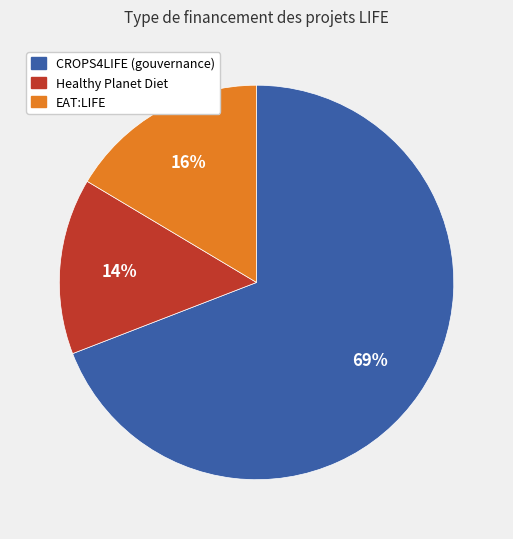

Is there any slice that represents more than half of the pie?

Yes